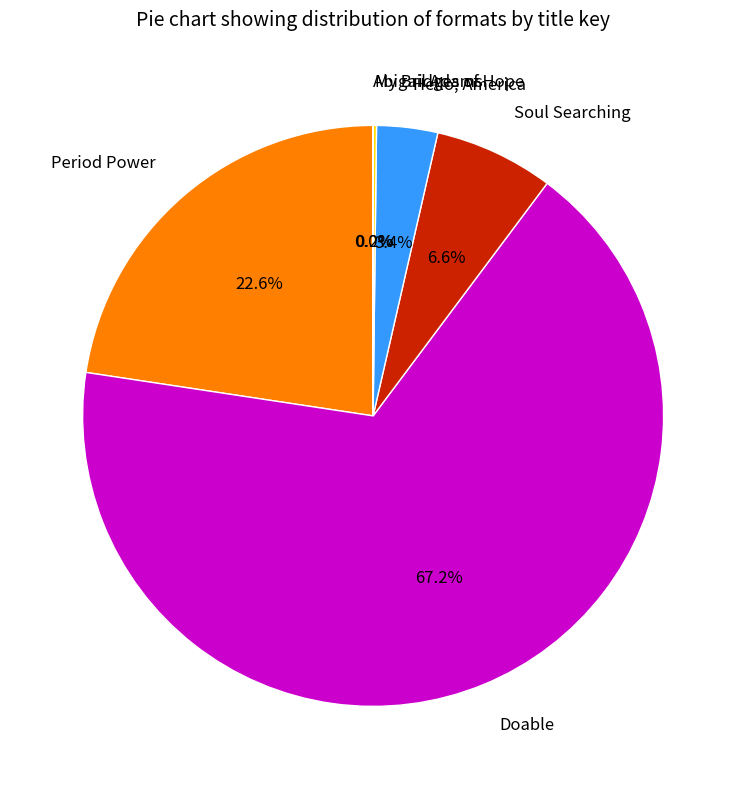

Does any single category account for the majority?

Yes